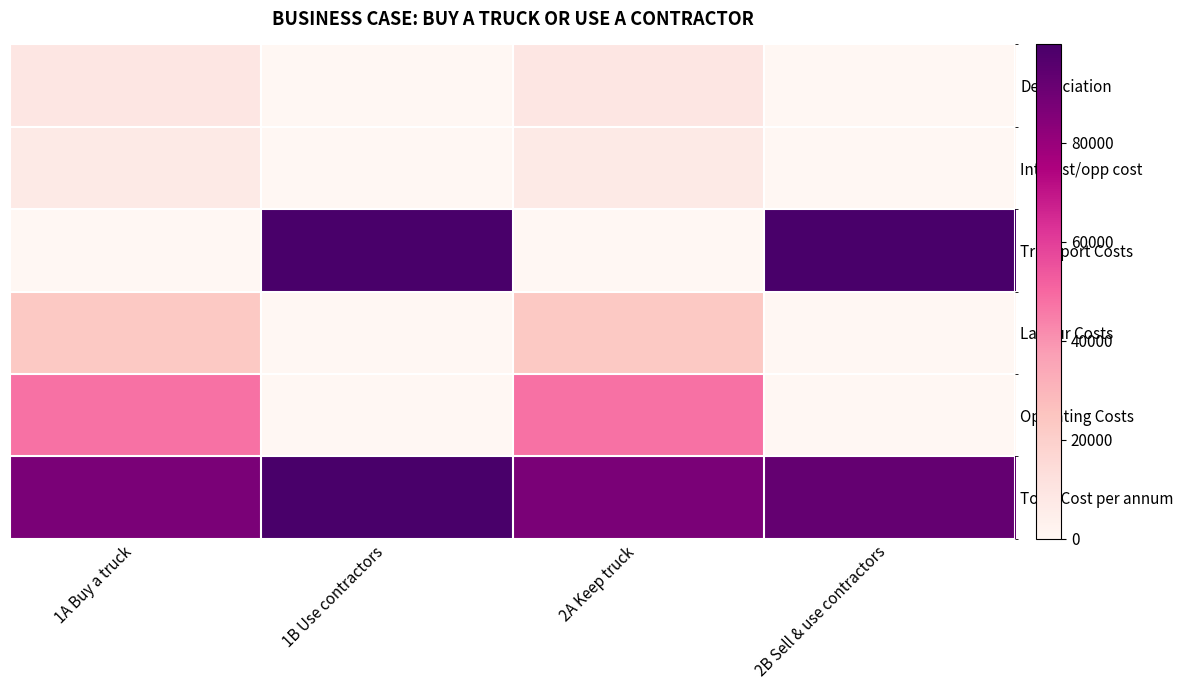

Between 1A Buy a truck and 2B Sell & use contractors, which series saw the biggest shift?

Transport Costs